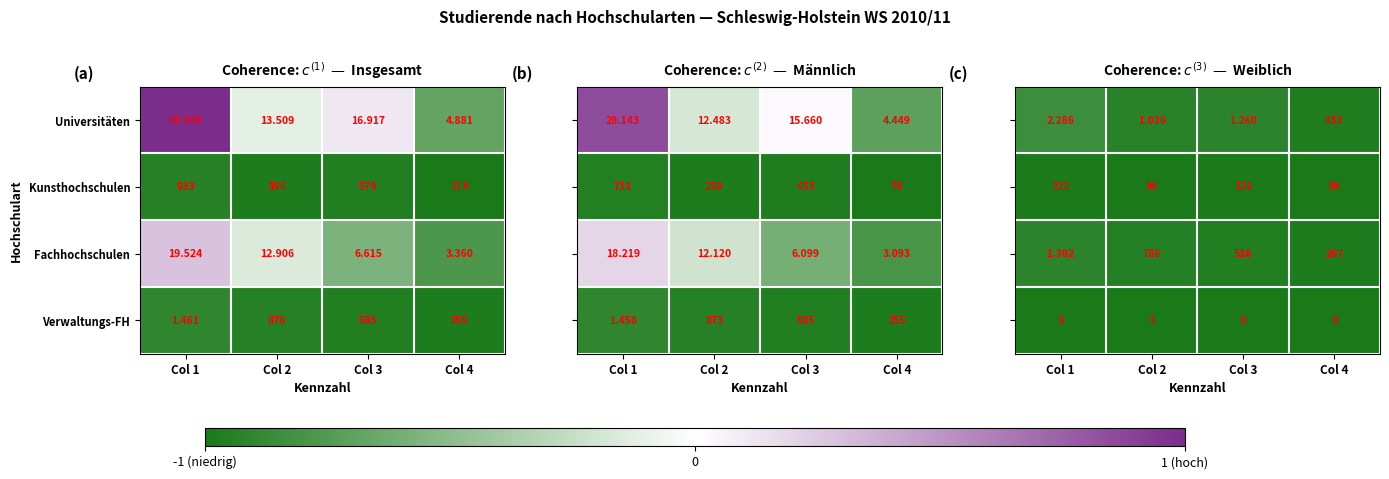

At which category does the chart reach its minimum across all series?

Col 3